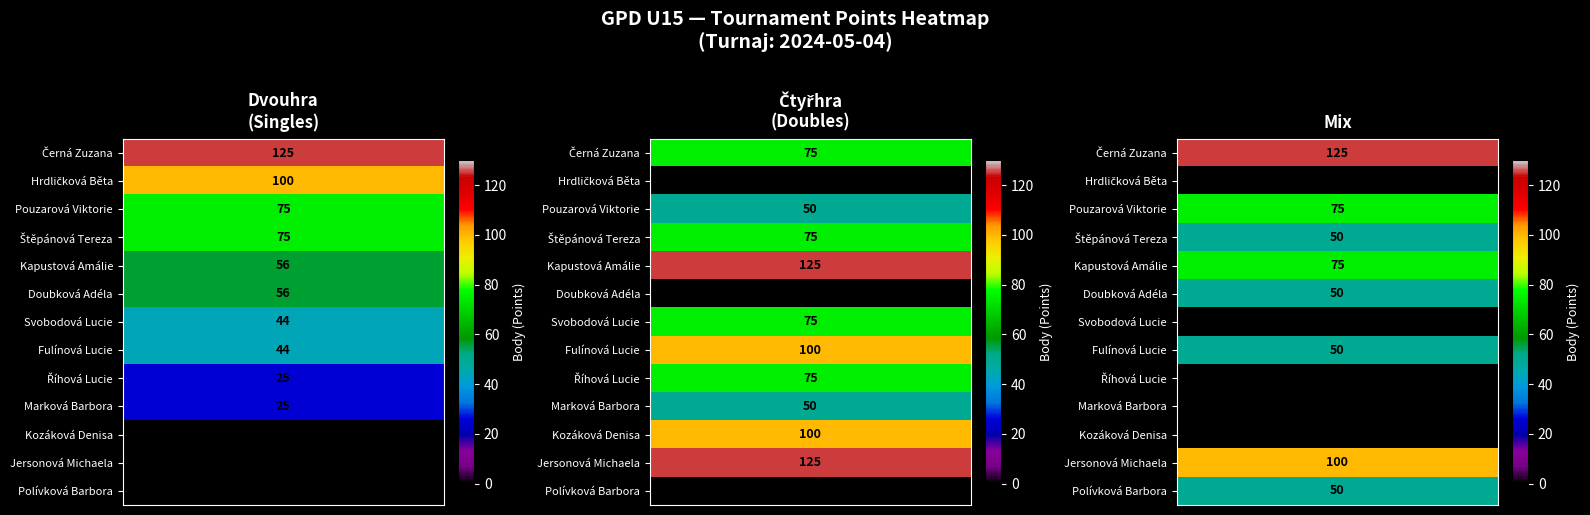

Reading right to left, extract all data points from this chart.

Dvouhra (Body): 12=0	11=0	10=0	9=25	8=25	7=44	6=44	5=56	4=56	3=75	2=75	1=100	0=125
Čtyřhra (Body): 12=0	11=125	10=100	9=50	8=75	7=100	6=75	5=0	4=125	3=75	2=50	1=0	0=75
Mix (Body): 12=50	11=100	10=0	9=0	8=0	7=50	6=0	5=50	4=75	3=50	2=75	1=0	0=125